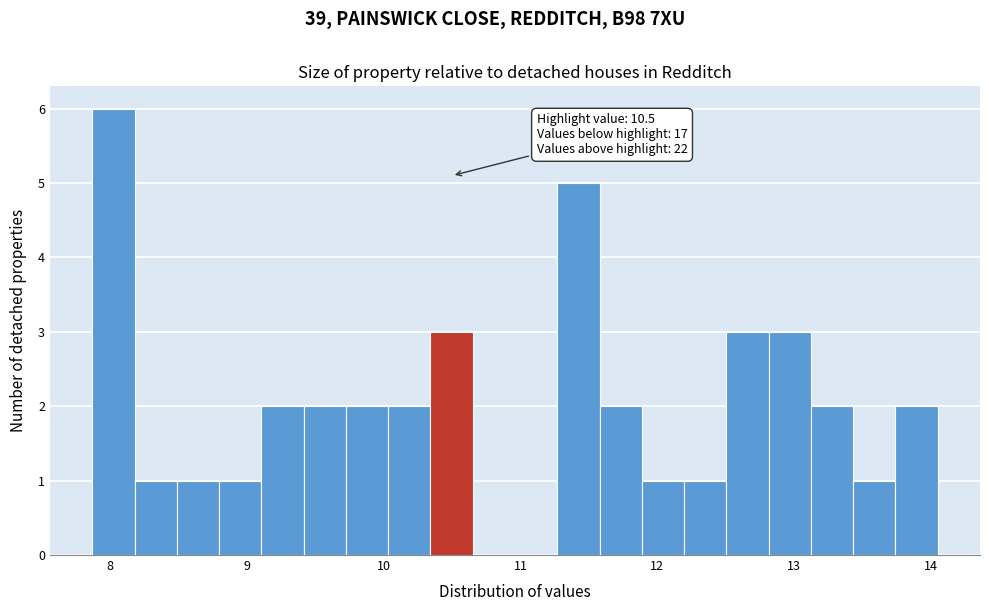

Around what value on the x-axis is the tallest bar? Give the approximate position of its centre, as read against the axis.

8.0